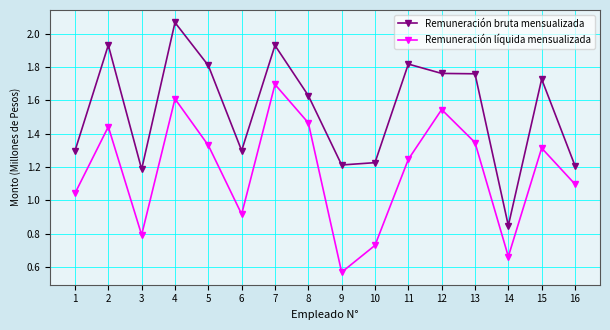

What is the difference between the Remuneración líquida mensualizada values at 12 and 8?

0.1